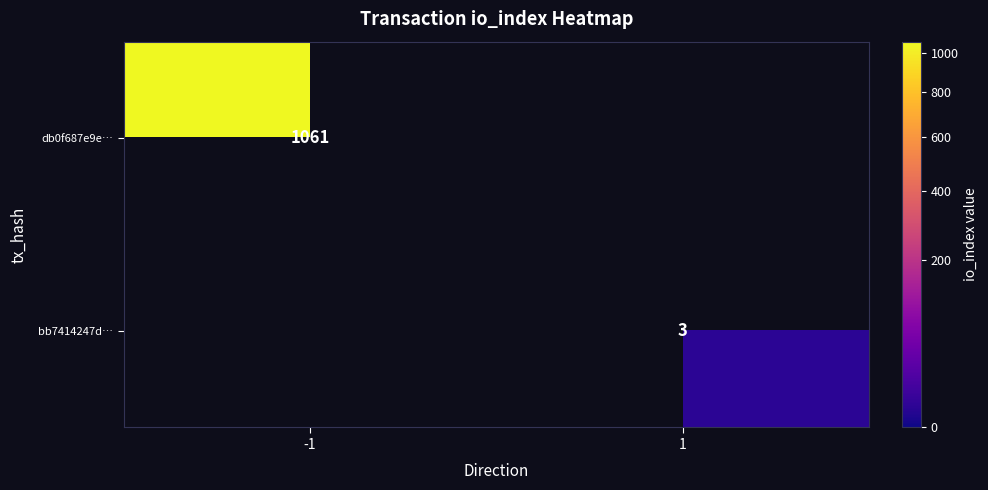

The bb7414247d… series shows 3 at 1. True or false?

True